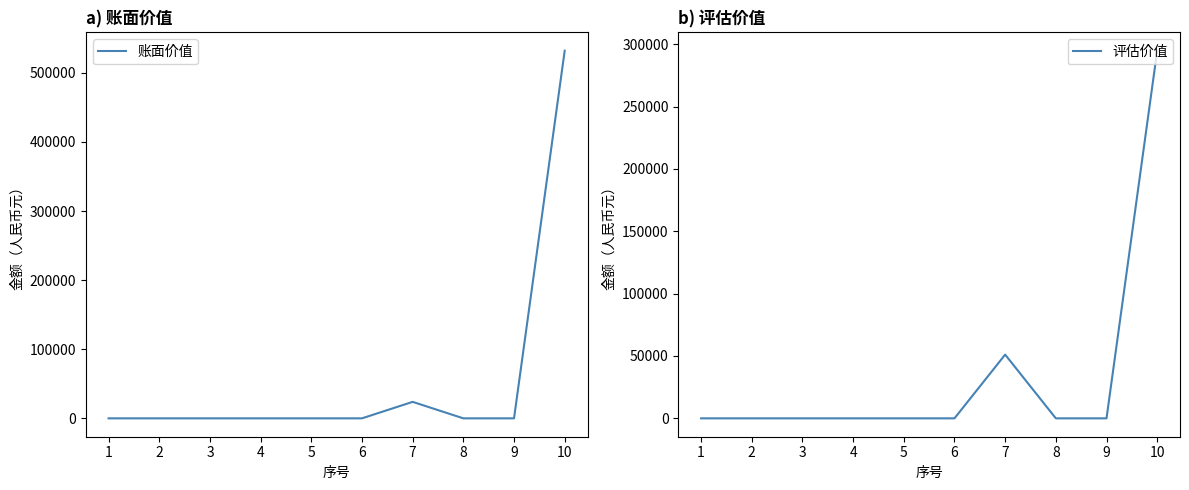

Is it true that 账面价值 equals 7433.5 at 7?

False